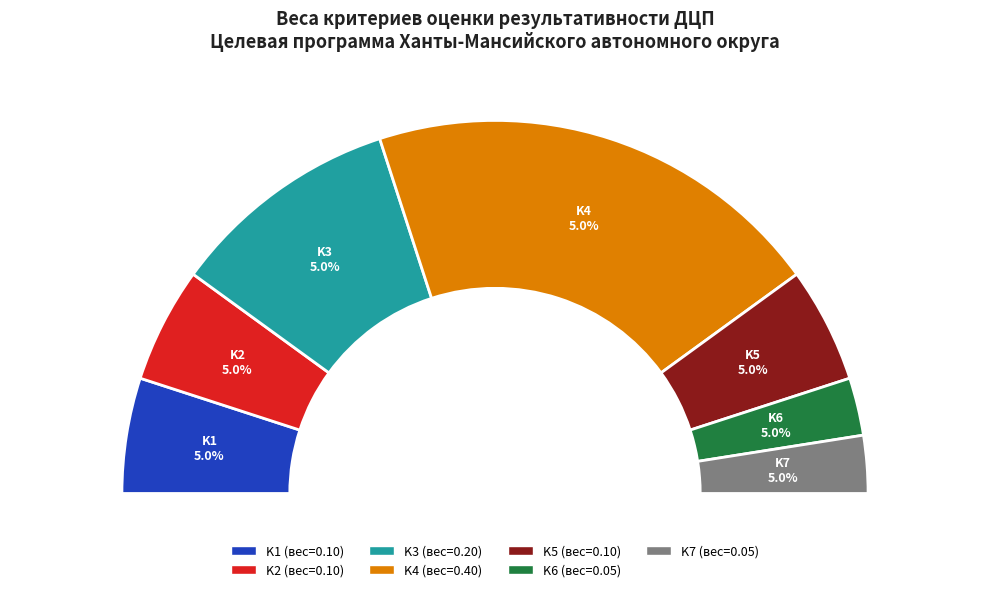

True or false: K3 accounts for 20% of the total.

True